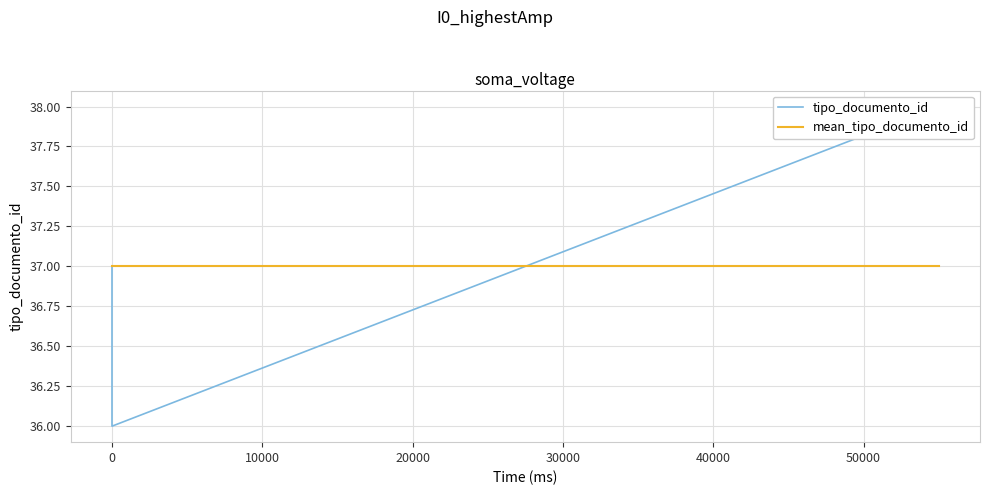

Which series has the largest range (max minus min)?

tipo_documento_id